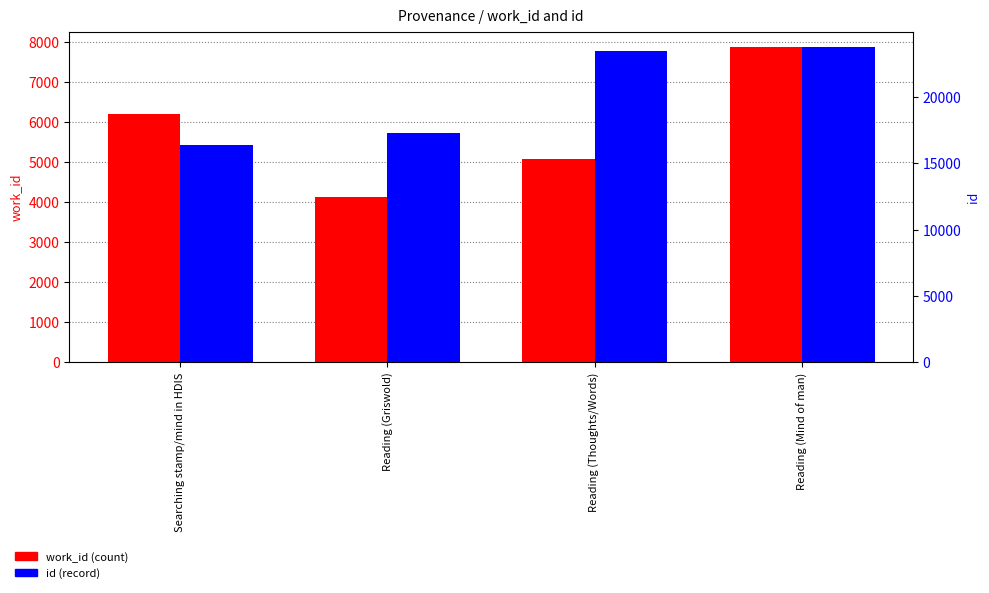

At which label does id reach its peak?

Reading (Mind of man)